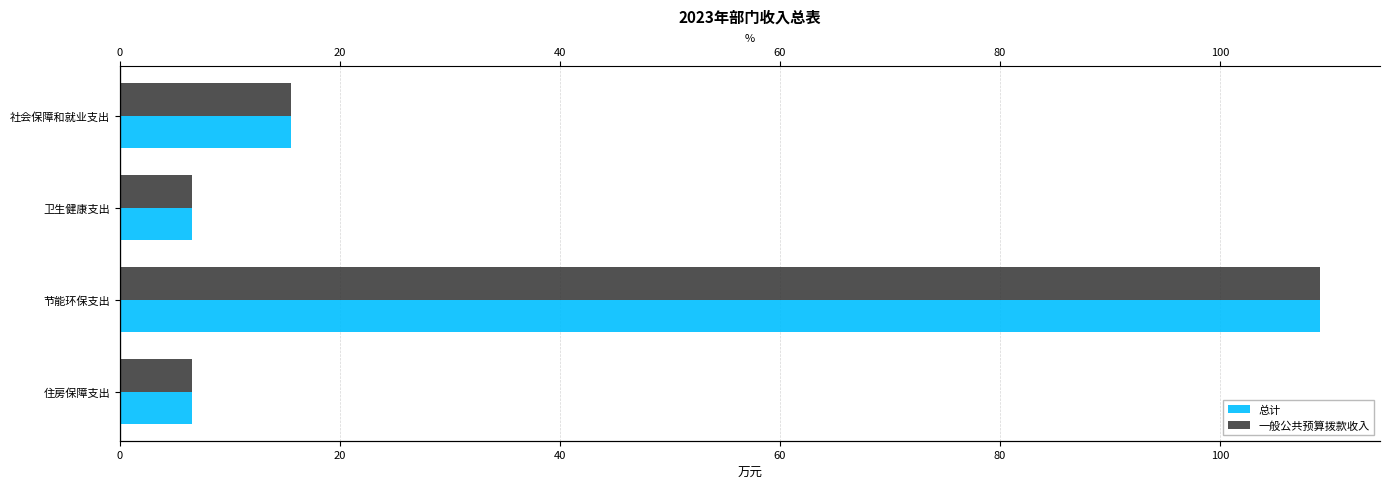

Rank the series by their maximum value, from lowest to highest.

总计, 一般公共预算拨款收入